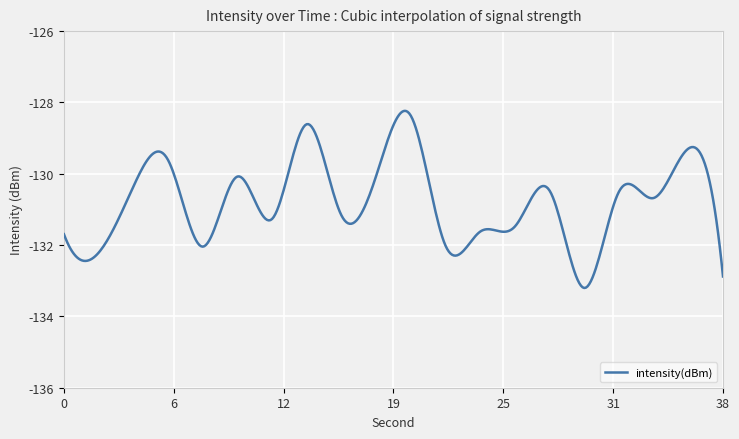

What is the minimum value shown in the chart?

-133.2